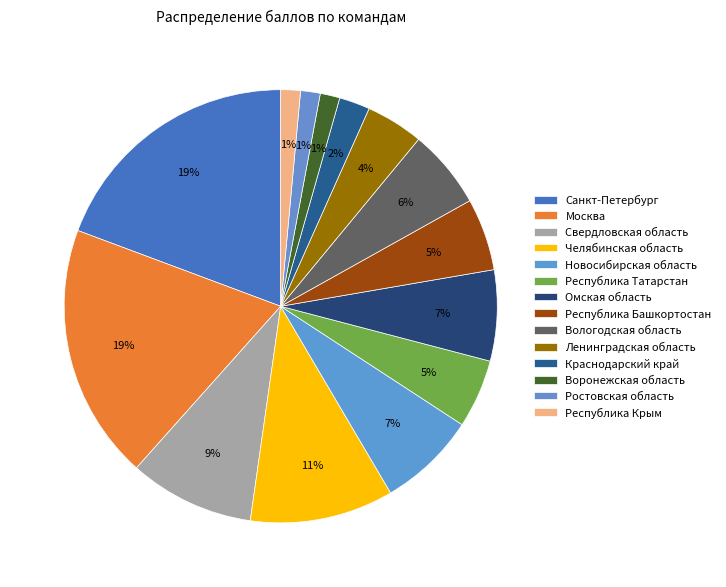

Which category has the smallest portion of the pie?

Воронежская область